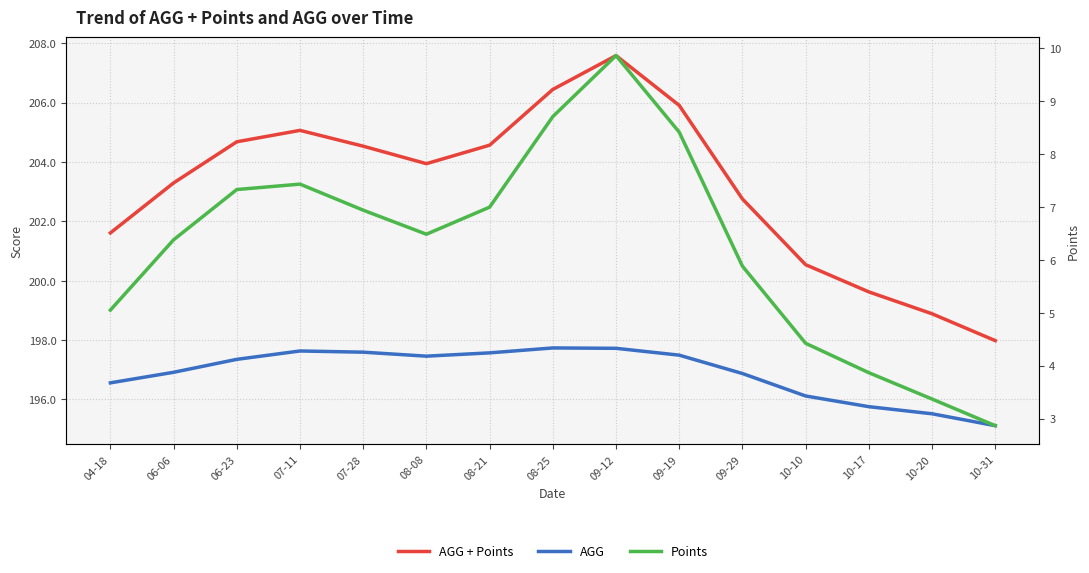

Which category has the highest value in the Points series?

09-12